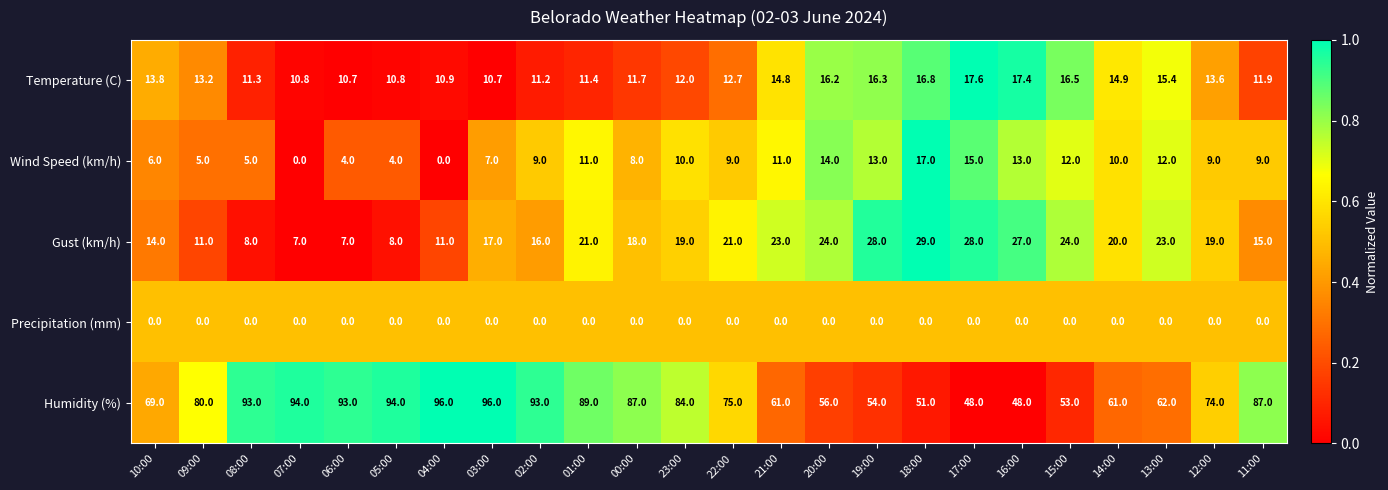

What is the difference between the Temperature (C) values at 19:00 and 14:00?

1.4